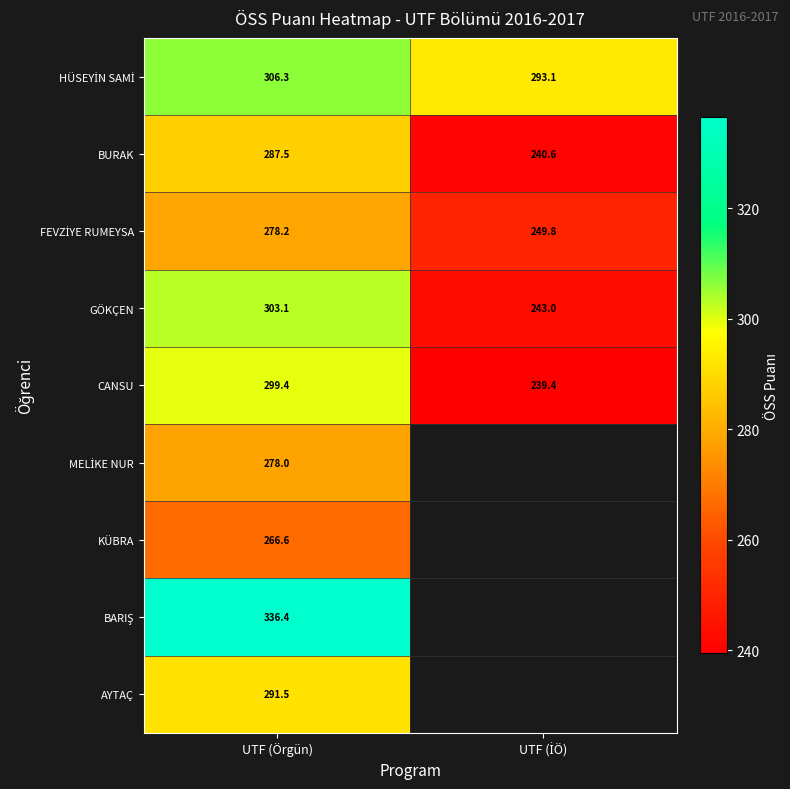

Is it true that CANSU equals 165.1 at UTF (Örgün)?

False